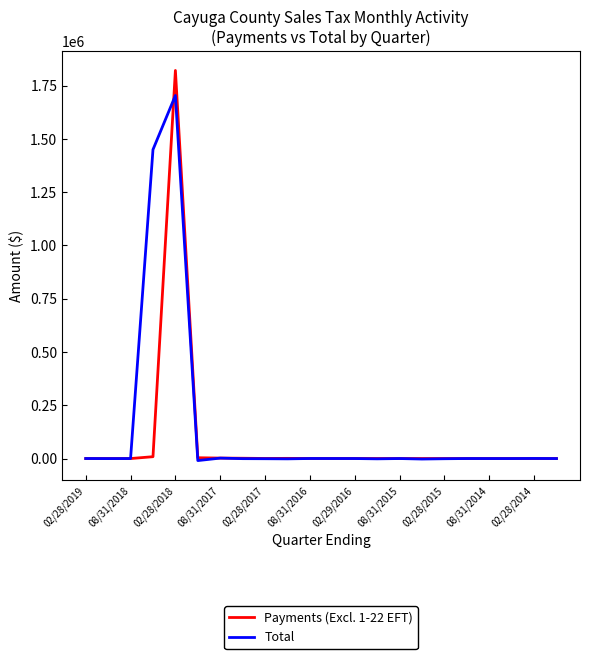

What is the maximum value for Total?

1703559.8